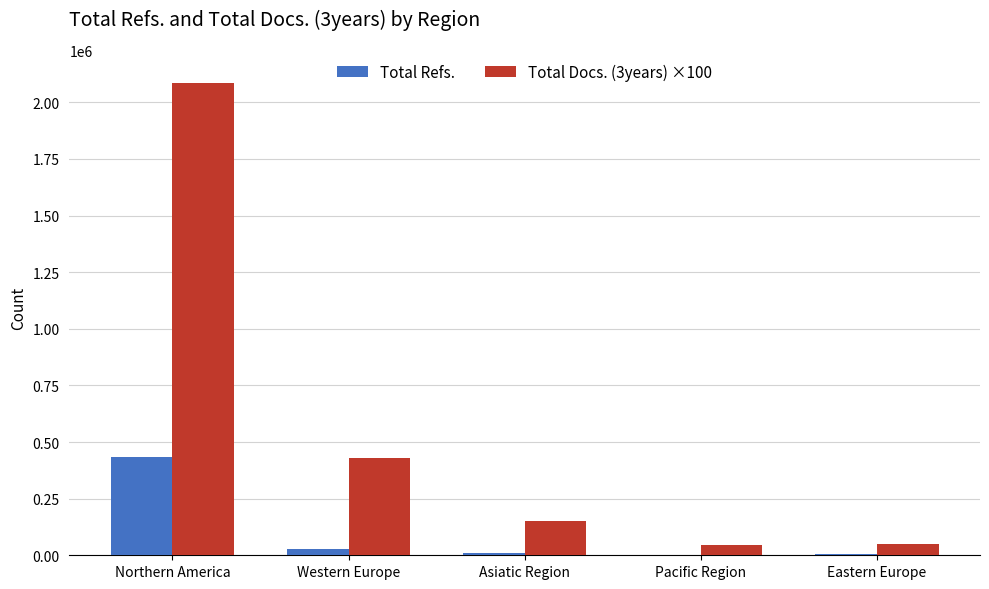

True or false: Total Refs. has a value of 434922 at Northern America.

True